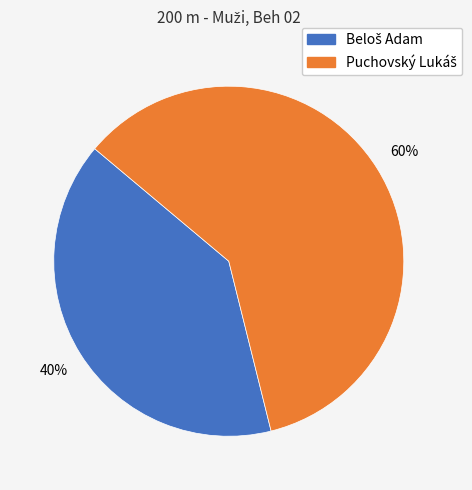

To the nearest percent, what is the average slice percentage?

50%